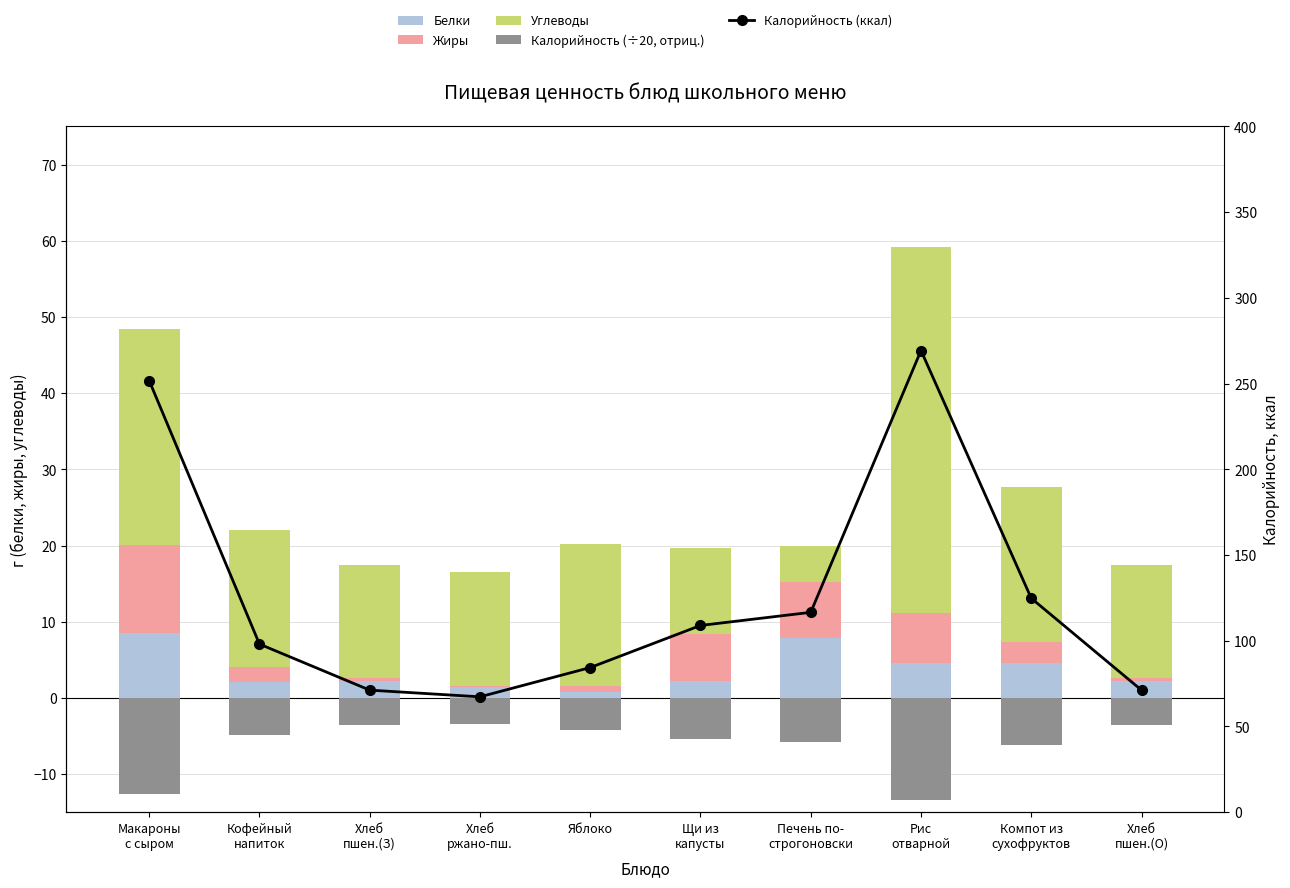

Read the Белки value at Яблоко.

0.8